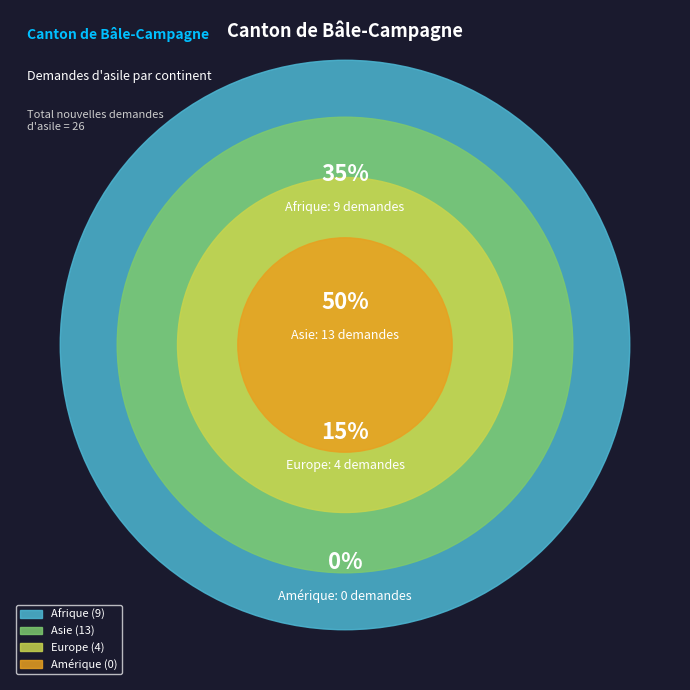

To the nearest percent, what percentage of the pie is Asie?

50%